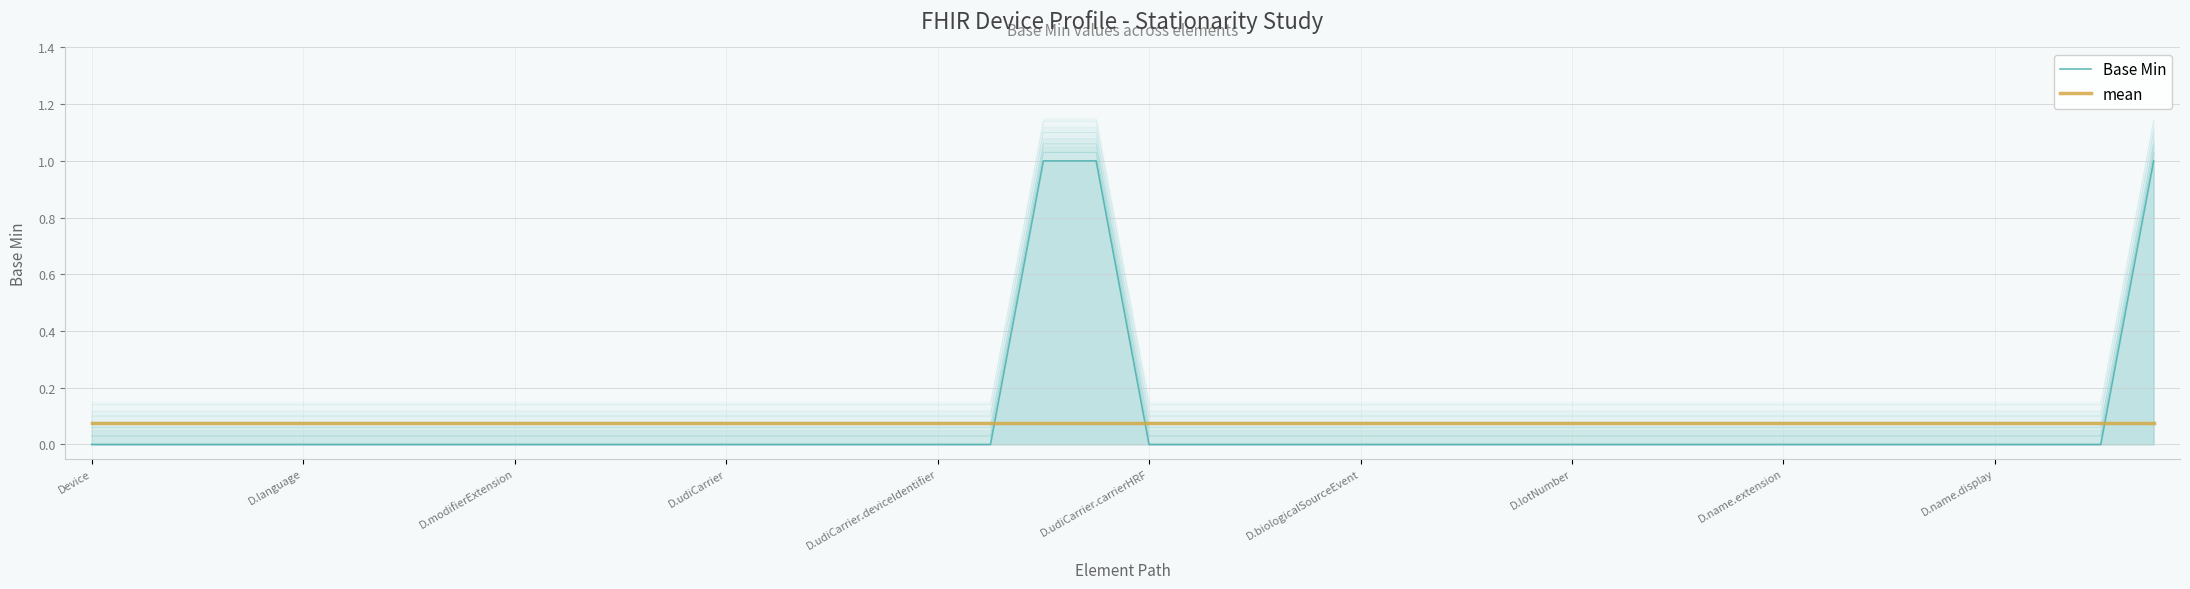

Count the number of categories in the chart.

40